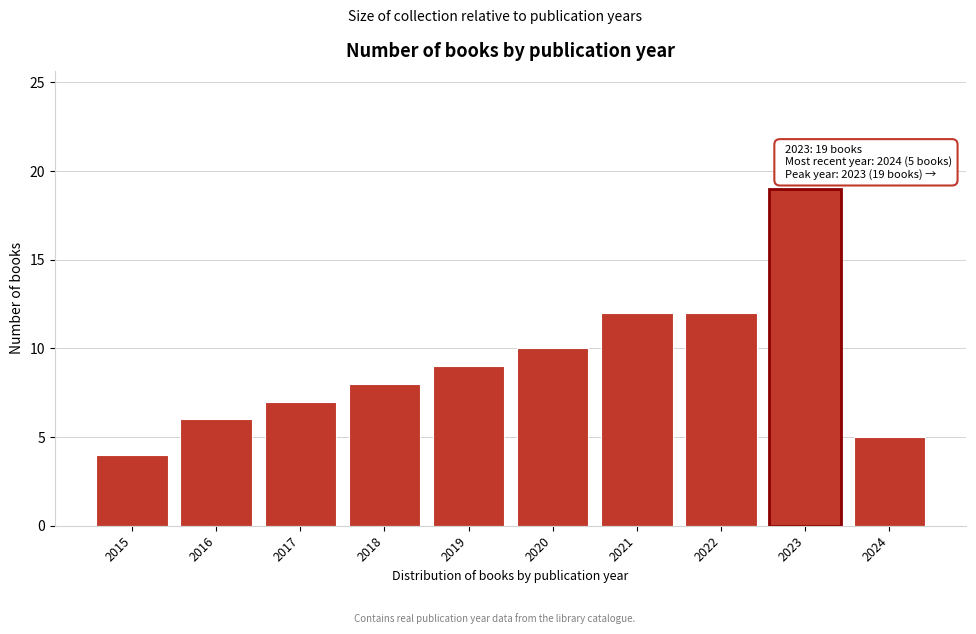

Reading left to right, what are all the values shown in this chart?

2015=4	2016=6	2017=7	2018=8	2019=9	2020=10	2021=12	2022=12	2023=19	2024=5